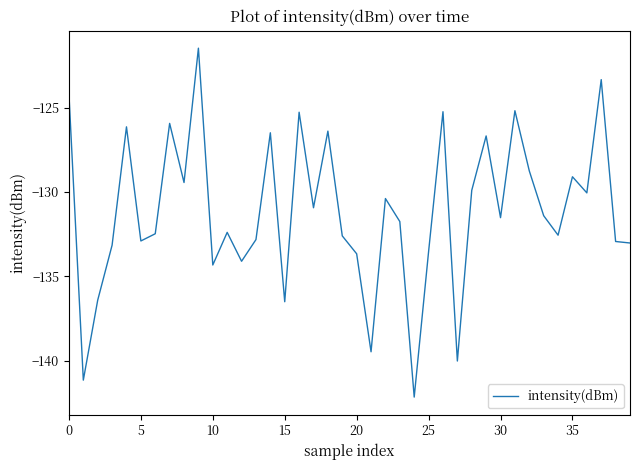

What is the minimum value shown in the chart?

-142.2